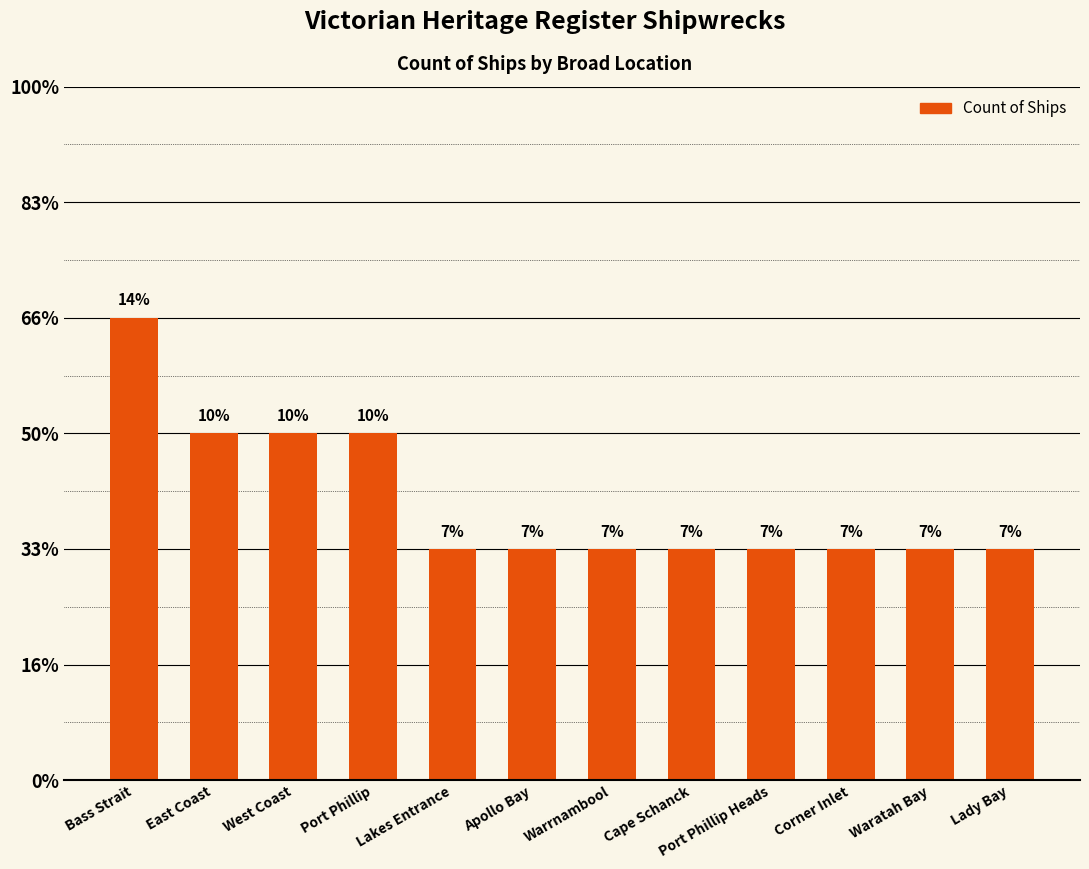

At which category does the chart reach its minimum across all series?

Lakes Entrance